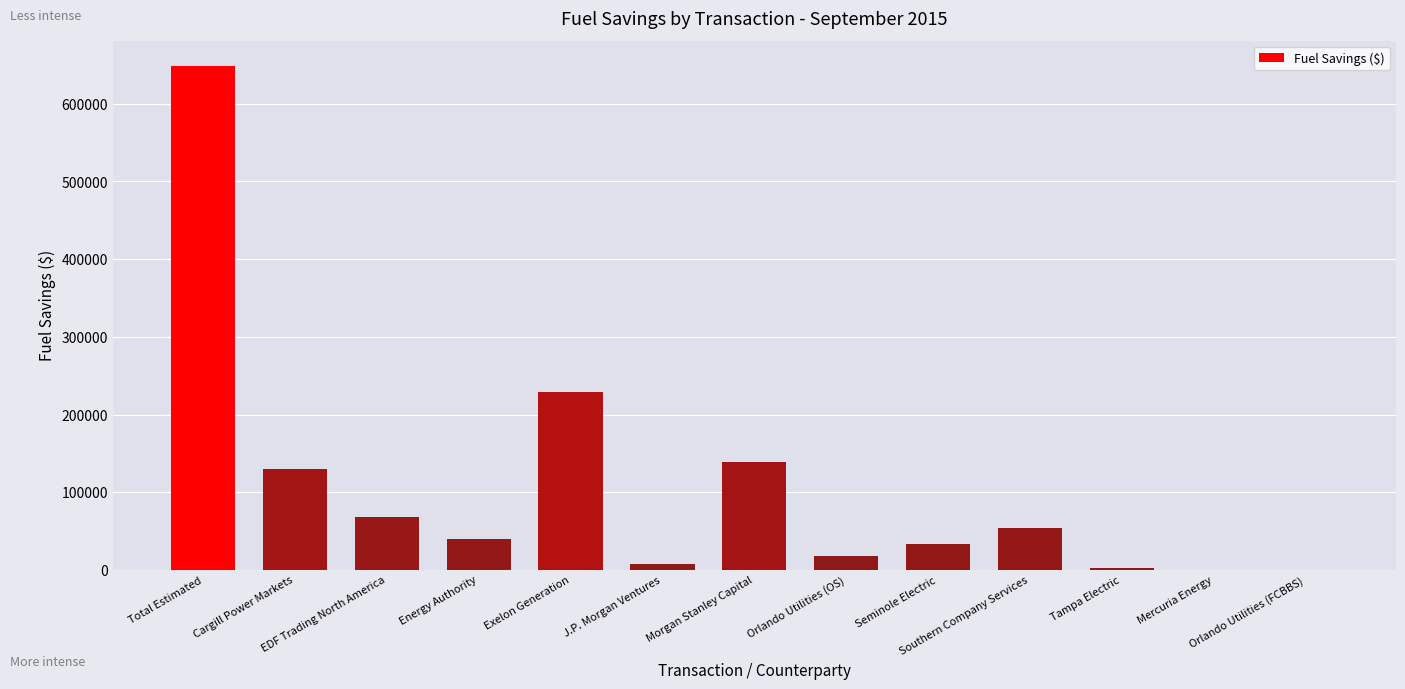

What is the maximum value shown in the chart?

648997.5